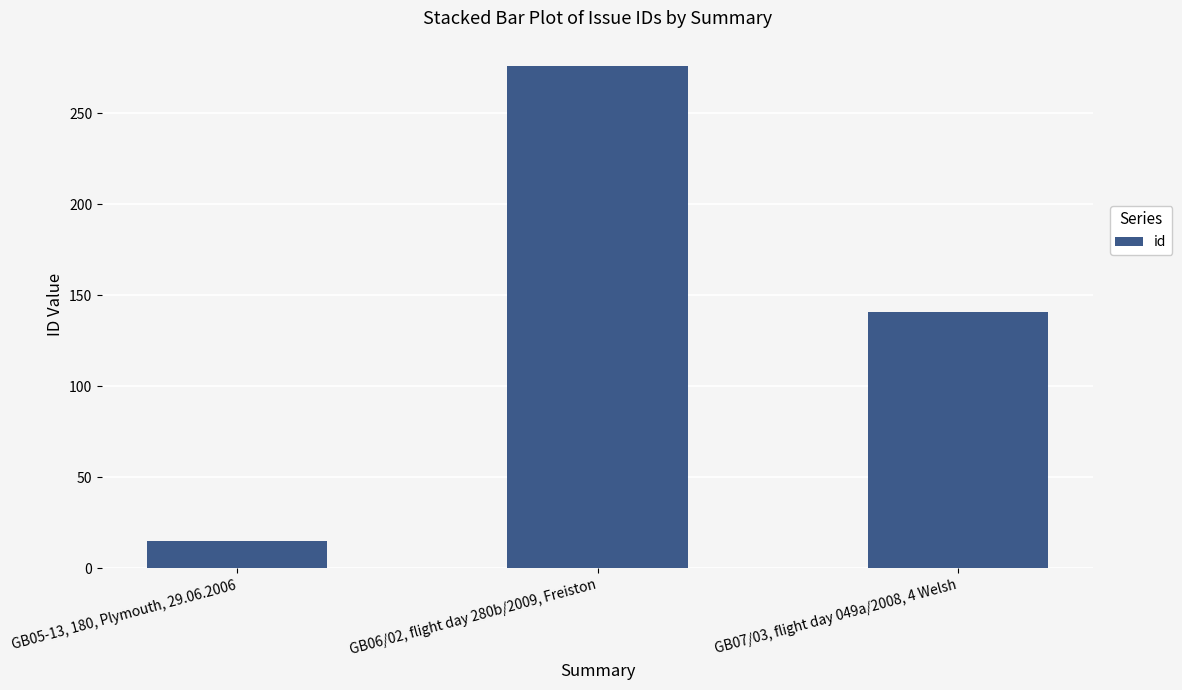

What is the difference between the values at GB07/03, flight day 049a/2008, 4 Welsh and GB06/02, flight day 280b/2009, Freiston?

135